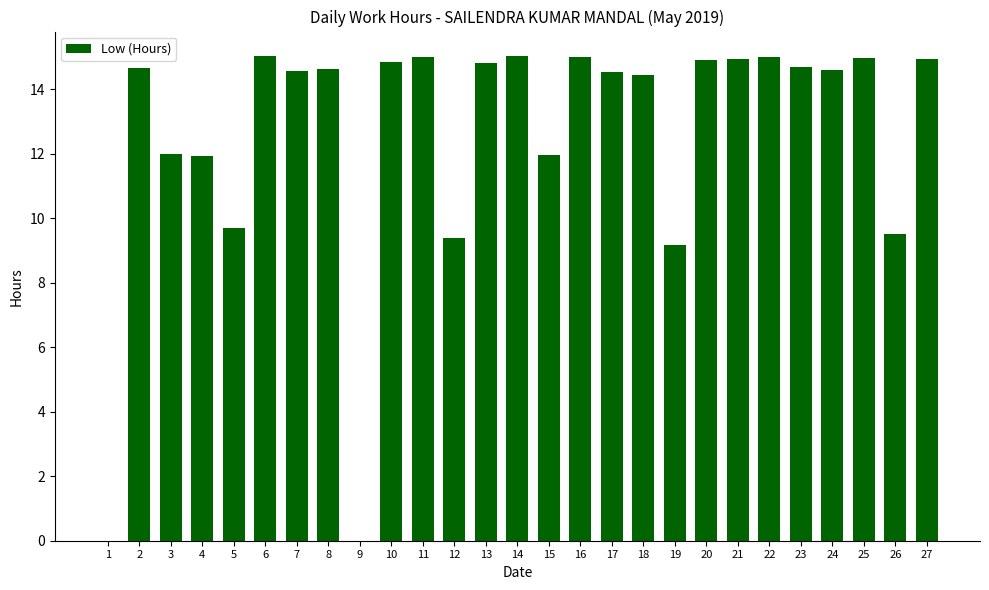

What is the sum of all values?

340.3